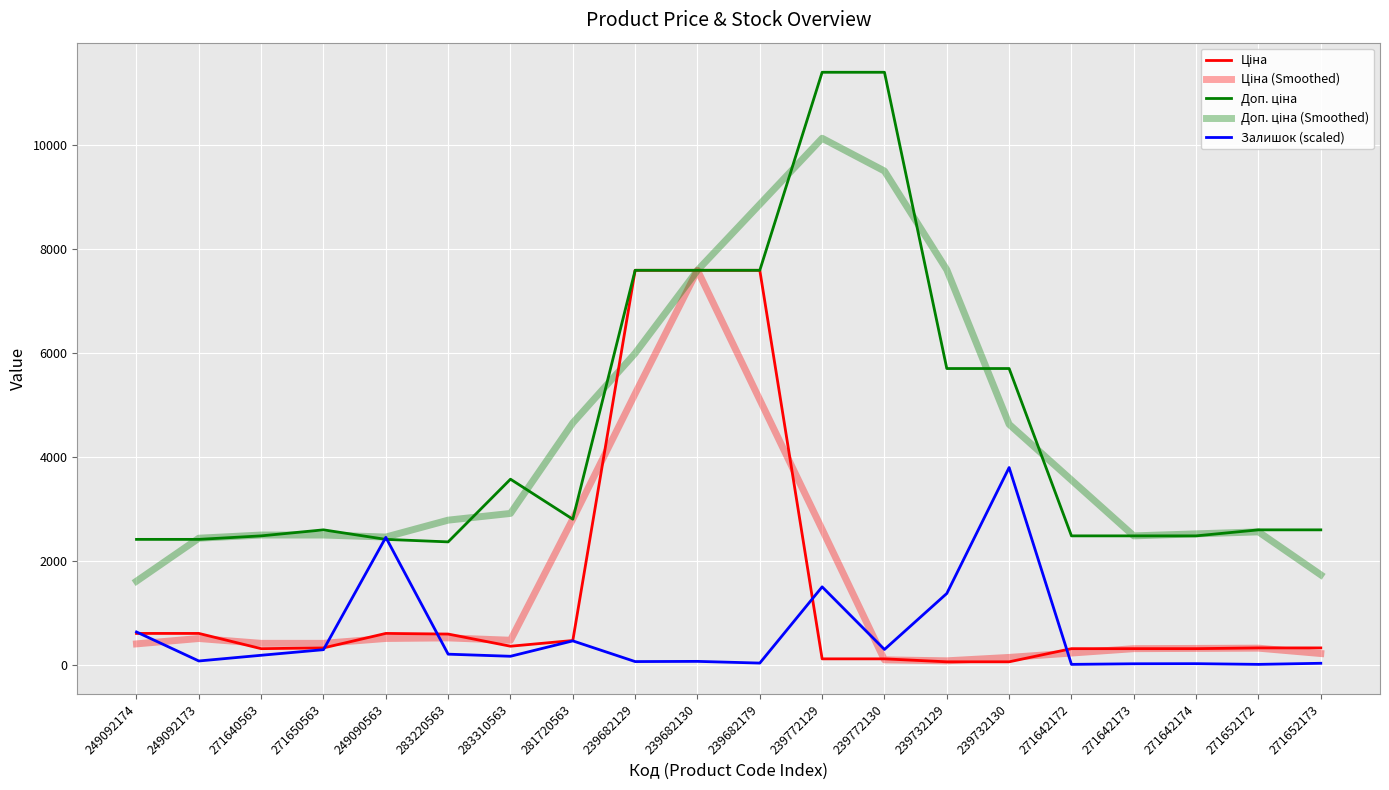

Rank the series by their maximum value, from highest to lowest.

Доп. ціна, Доп. ціна (Smoothed), Ціна, Ціна (Smoothed), Залишок (scaled)